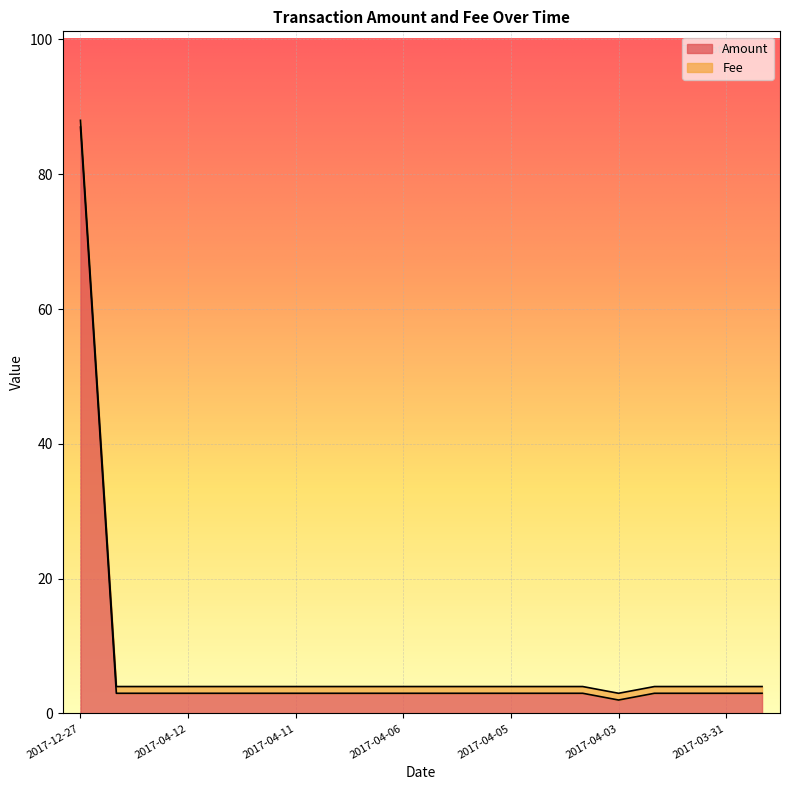

Which category has the highest value in the Amount series?

2017-12-27